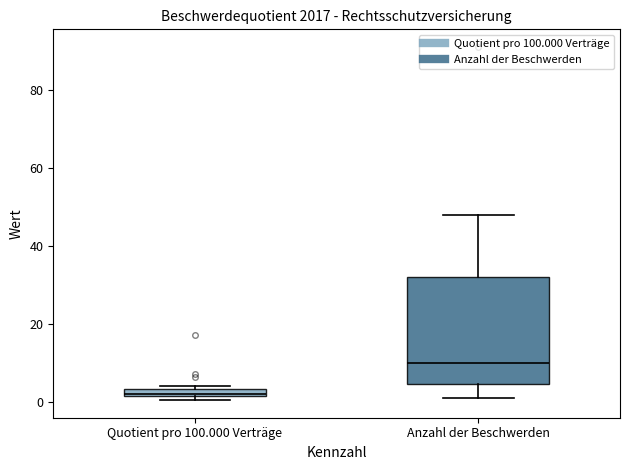

Which box has the lowest median line?

Quotient pro 100.000 Verträge